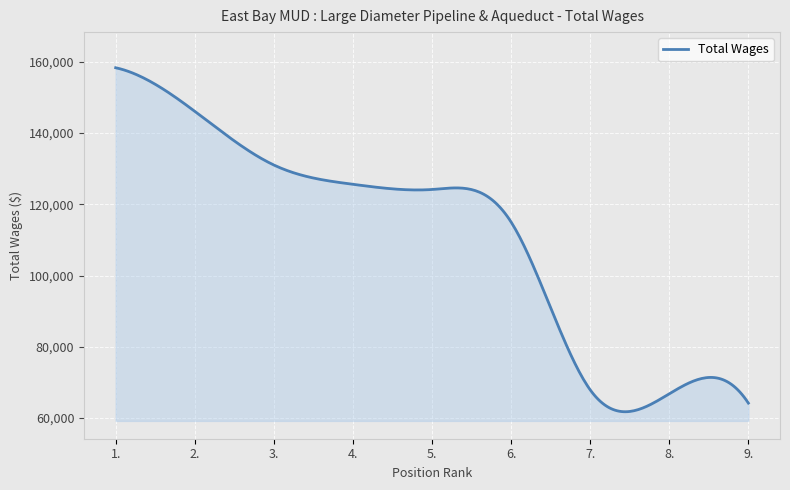

What is the difference between the maximum and minimum values?

96550.8